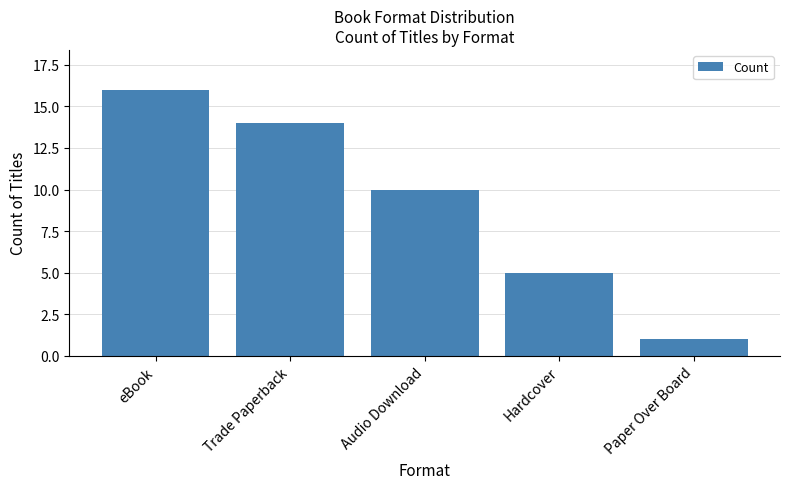

What is the sum of all values?

46